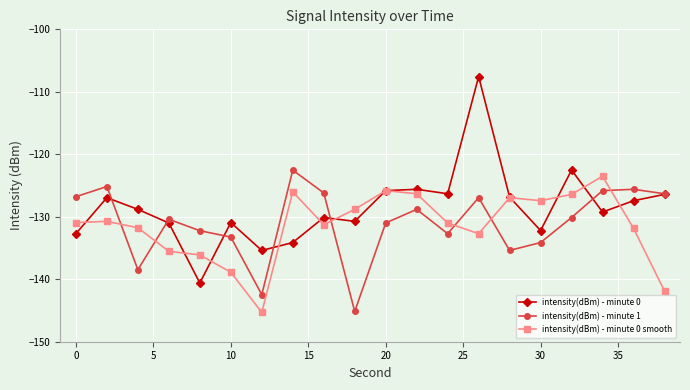

In intensity(dBm) - minute 0 smooth, how many points are higher than both neighbors (excluding endpoints)?

5